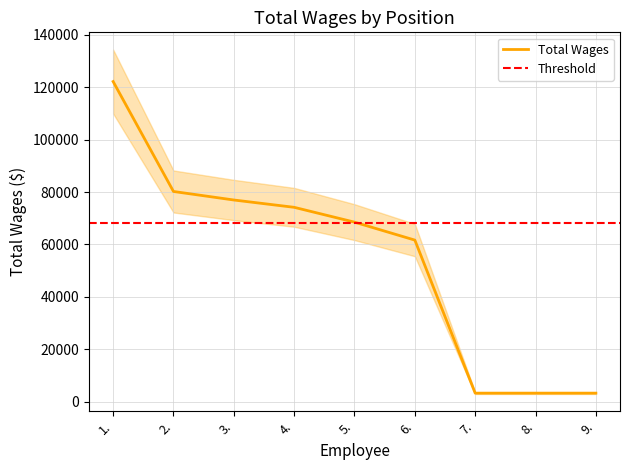

How many data points are above 68511?

4